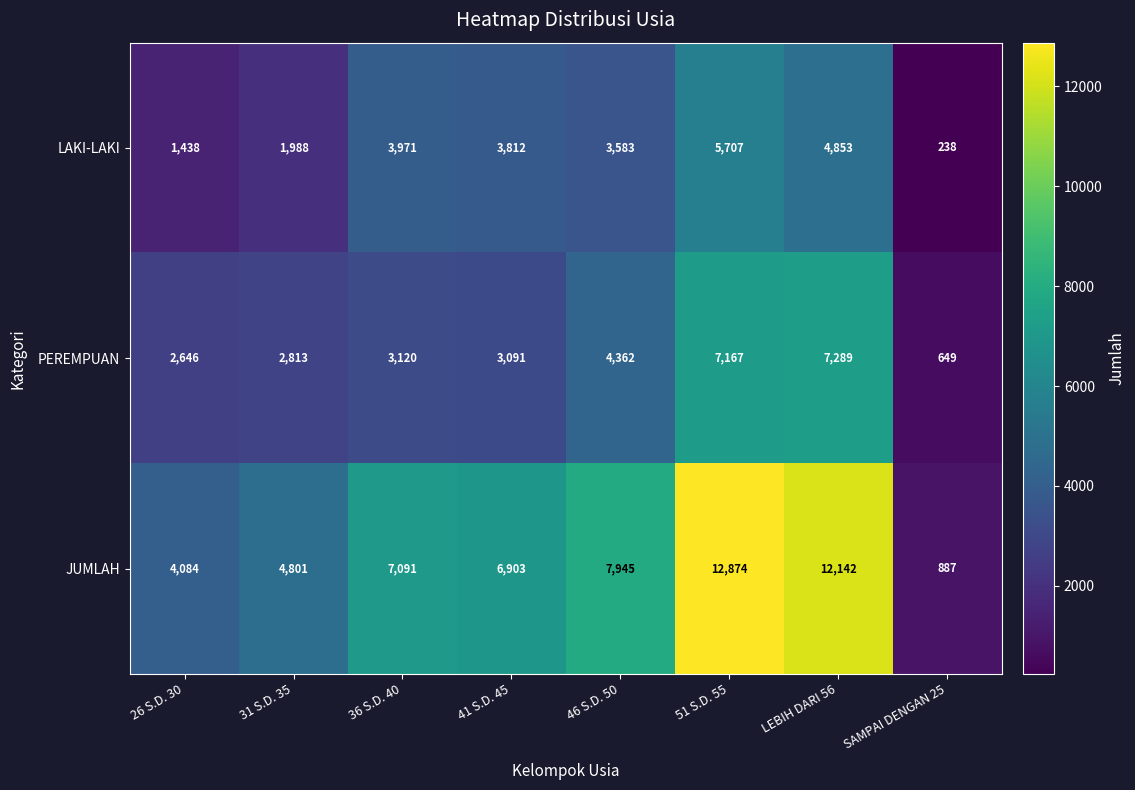

At which label is PEREMPUAN closest to 3969?

46 S.D. 50